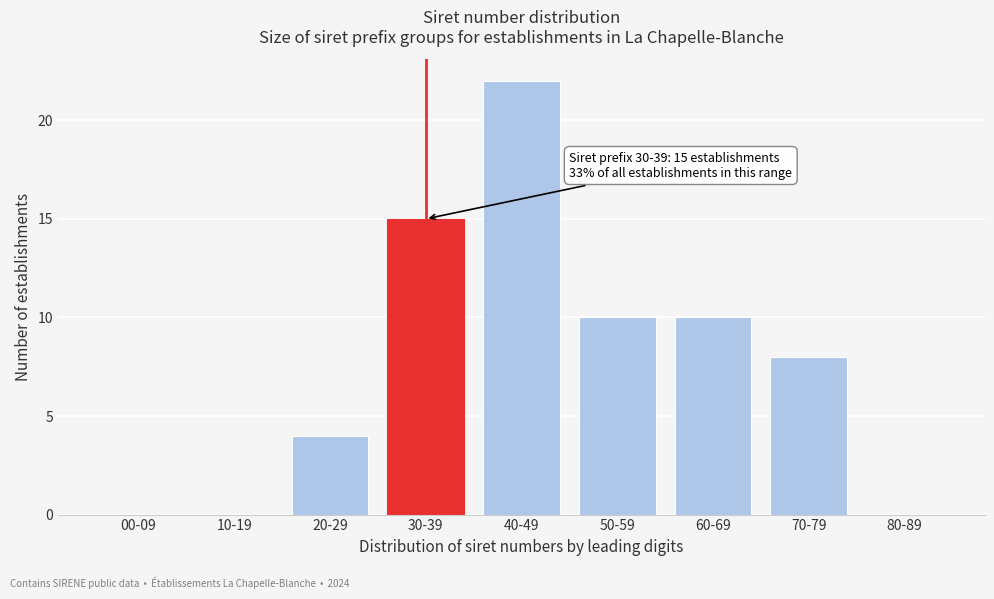

Reading left to right, list all the values displayed in this chart.

00-09=0	10-19=0	20-29=4	30-39=15	40-49=22	50-59=10	60-69=10	70-79=8	80-89=0